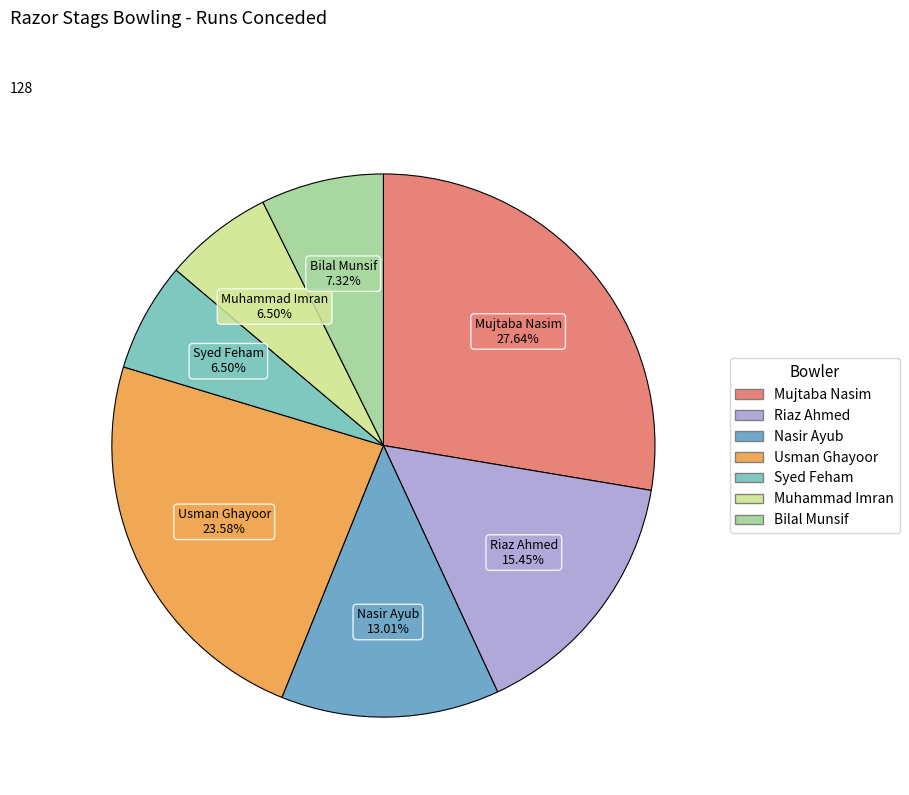

How many segments does this pie chart have?

7